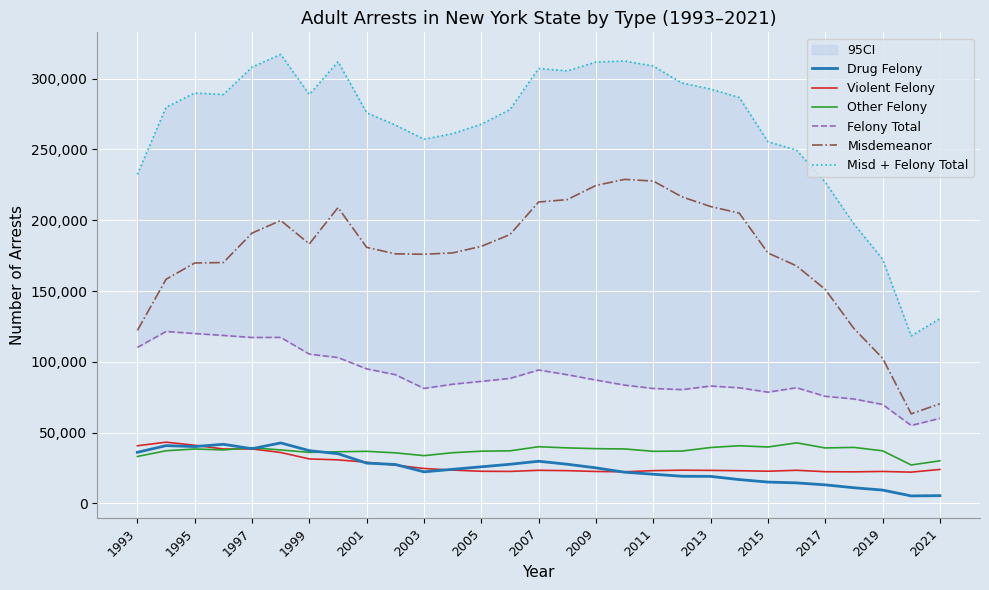

Reading right to left, transcribe all the data shown in this chart.

Drug Felony: 5515	5333	9458	11098	13144	14532	15113	16864	19127	19222	20654	22068	25132	27706	29802	27684	25886	24121	22334	27539	28477	35138	37297	42745	38664	41780	40181	40835	36132
Violent Felony: 24026	22128	22604	22336	22423	23428	22773	23118	23363	23494	23176	22370	22588	23170	23410	22624	22733	23561	24697	27077	29110	30792	31451	35991	38519	38469	41114	43275	40755
Other Felony: 30123	27186	37170	39591	39213	42806	39861	40763	39508	37009	36816	38496	38696	39251	40067	37160	36907	35849	33764	35749	36821	36510	36057	37792	39368	37812	38479	37214	33177
Felony Total: 60107	55065	69919	73794	75659	81713	78586	81673	82918	80364	81195	83559	87131	90902	94235	88307	86219	84191	81239	90933	95043	103035	105428	117263	117197	118640	119987	121451	110187
Misdemeanor: 70369	63297	102593	123564	151140	167746	176893	205021	209671	216488	227644	228840	224553	214549	212855	189877	181549	176919	175968	176251	180840	208953	183292	199813	190906	170119	169809	158294	122196
Misd + Felony Total: 130476	118362	172512	197358	226799	249459	255479	286694	292589	296852	308839	312399	311684	305451	307090	278184	267768	261110	257207	267184	275883	311988	288720	317076	308103	288759	289796	279745	232383